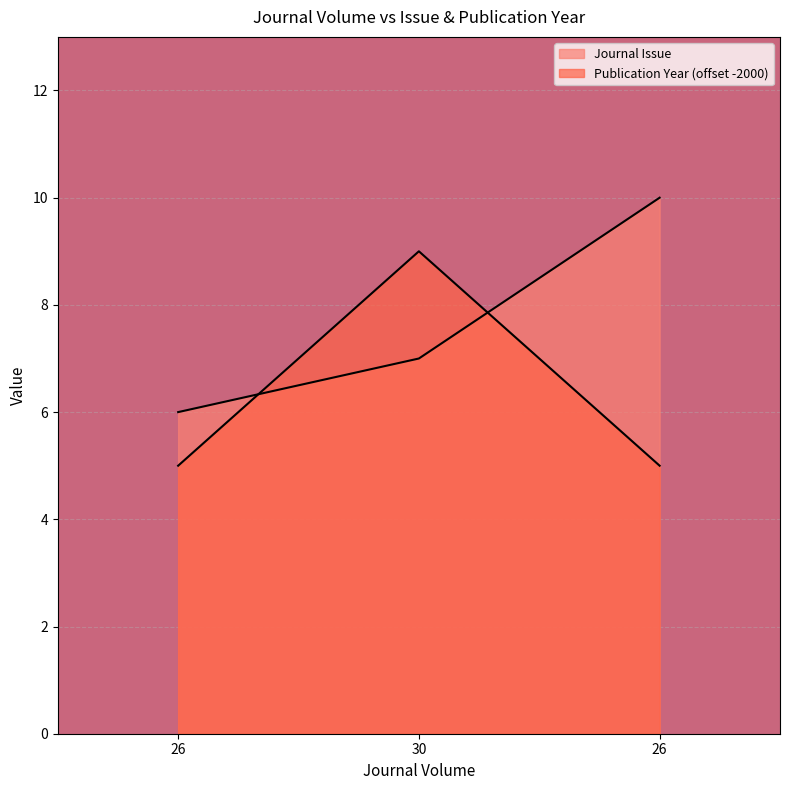

Reading right to left, what are all the values shown in this chart?

Journal Issue: 26=10	30=7	26=6
Publication Year: 26=5	30=9	26=5